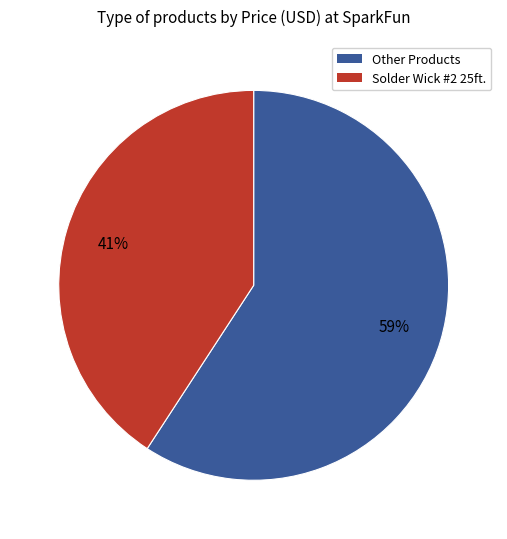

To the nearest percent, what is the difference between the largest and smallest slice percentages?

18%